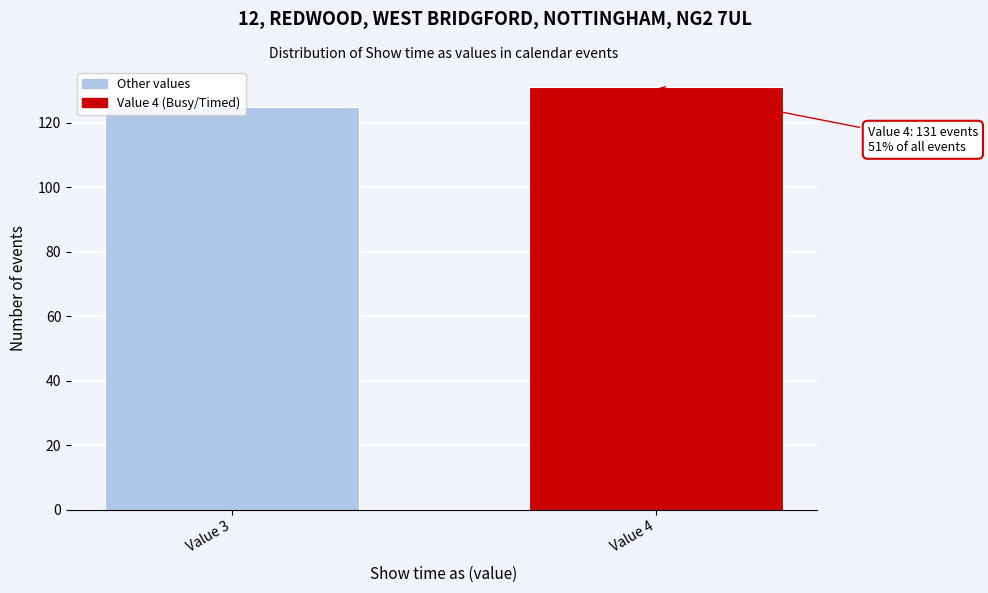

What is the greatest value displayed?

131